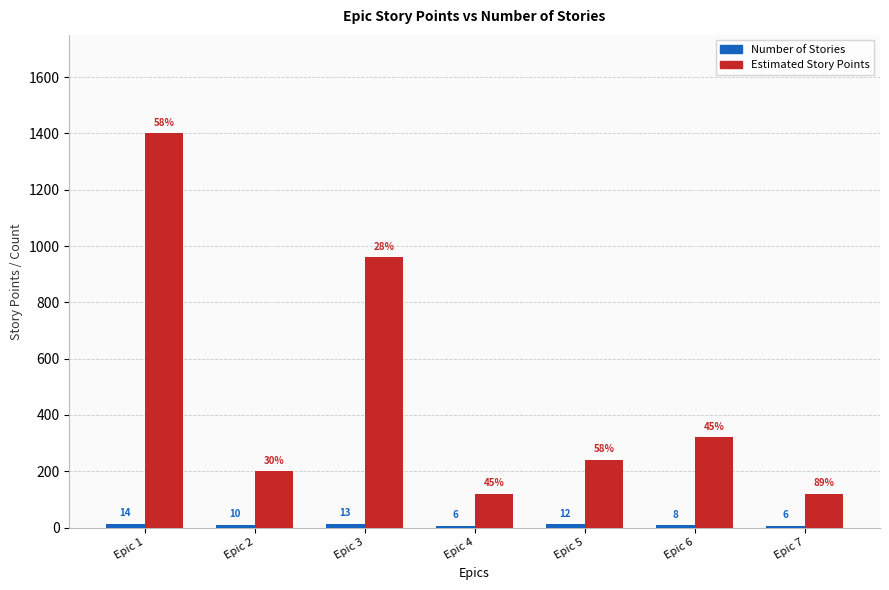

How many groups of bars are there?

7